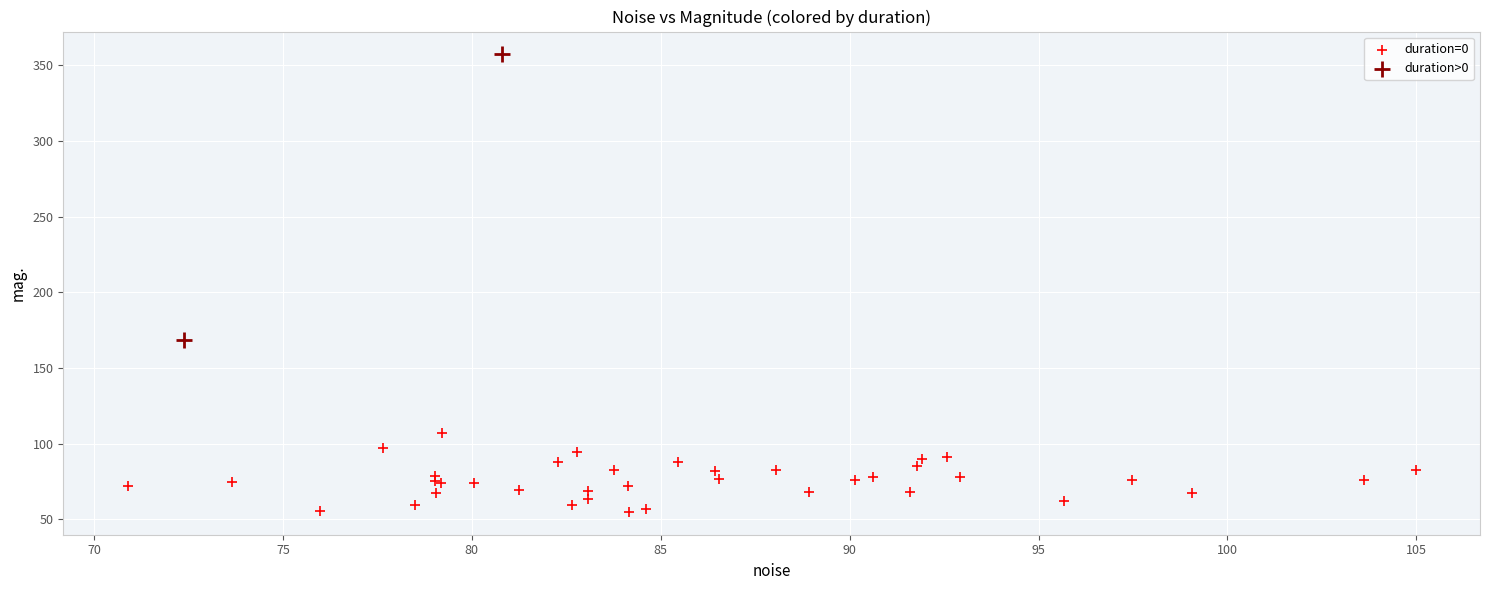

What are all the series names shown in the legend?

duration=0, duration>0